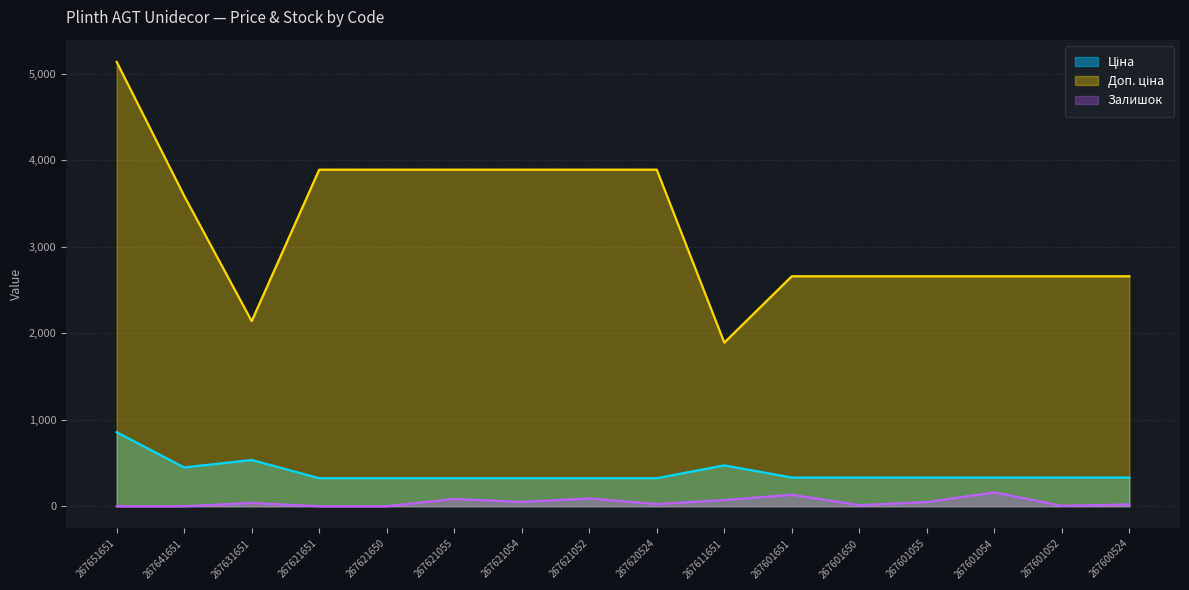

True or false: Залишок and Ціна cross at least once.

False